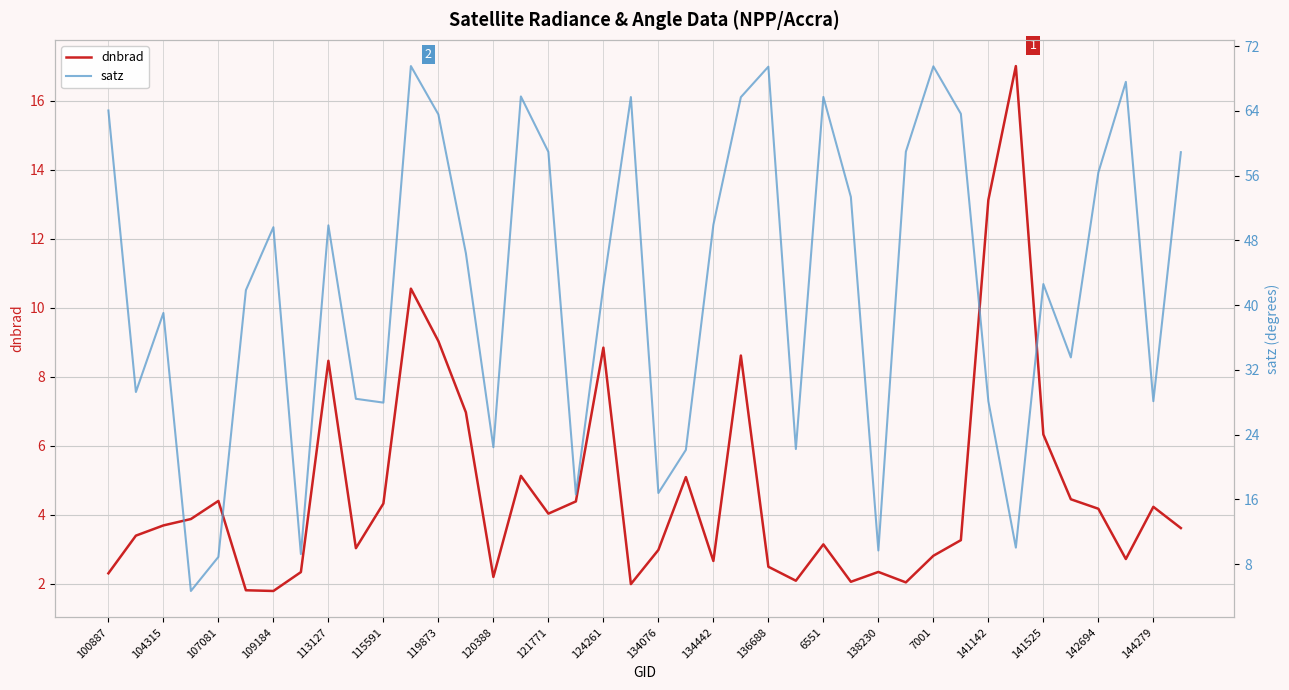

True or false: dnbrad has a value of 2.7 at 37.

True